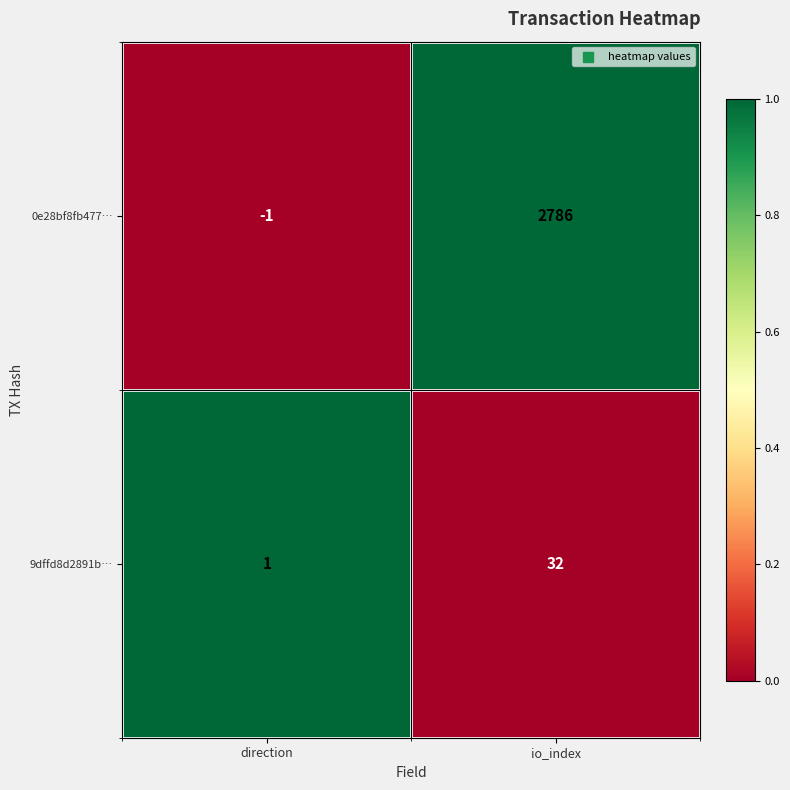

Reading left to right, extract all data points from this chart.

0e28bf8fb477…: -1	2786
9dffd8d2891b…: 1	32